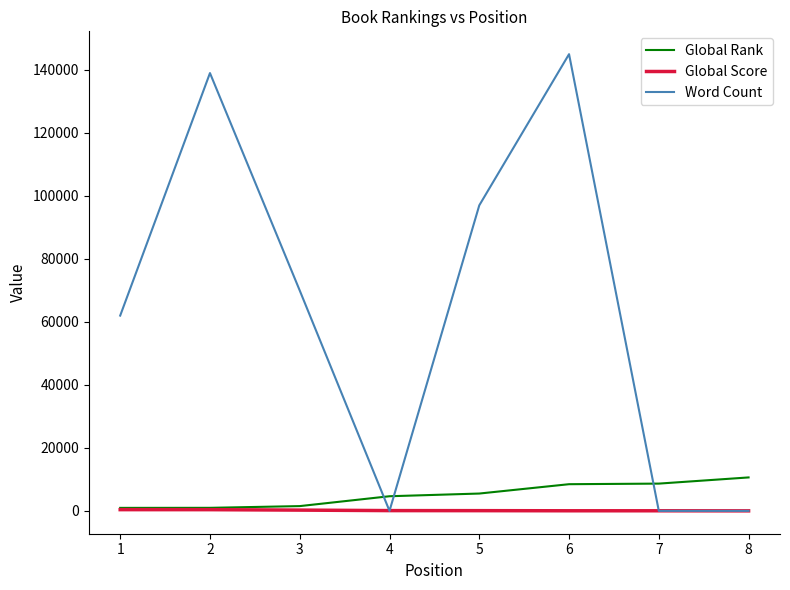

Rank the series by their maximum value, from lowest to highest.

Global Score, Global Rank, Word Count